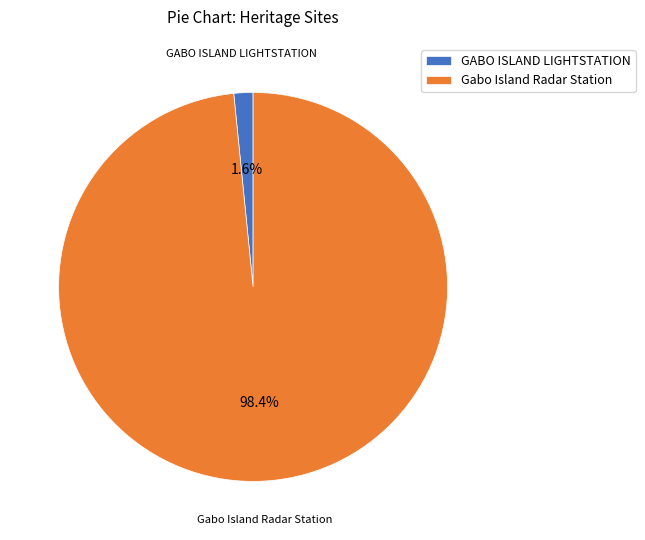

Count the number of slices in the pie.

2